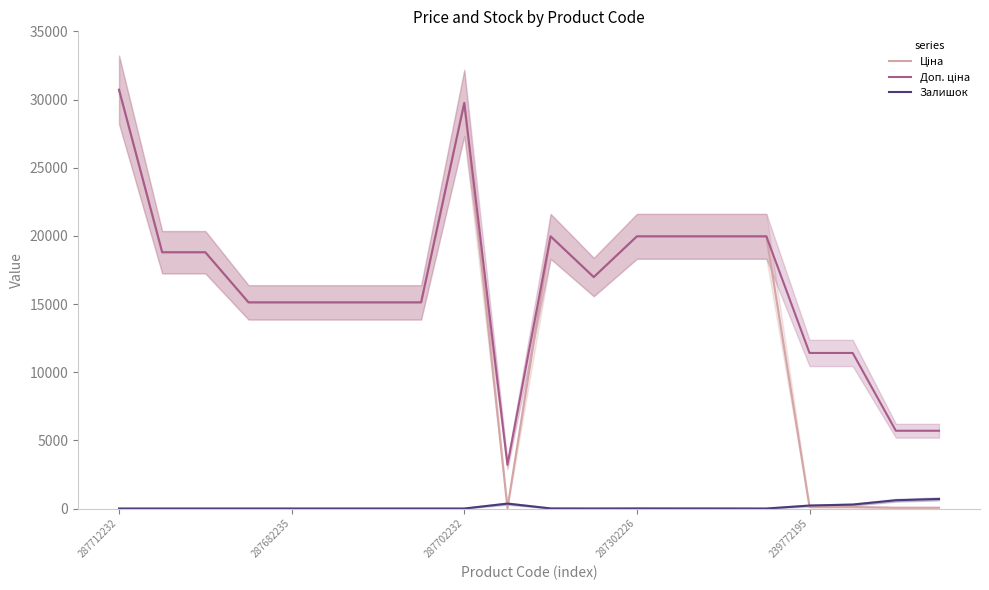

The Ціна series shows 15120.0 at 6. True or false?

True